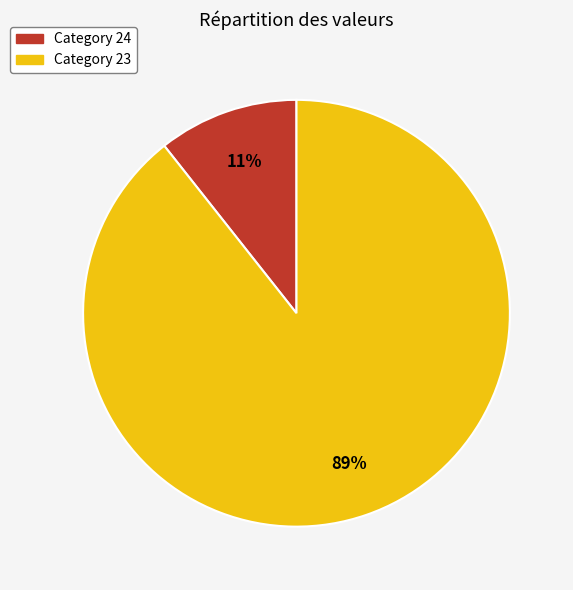

Is there a majority slice in this chart?

Yes